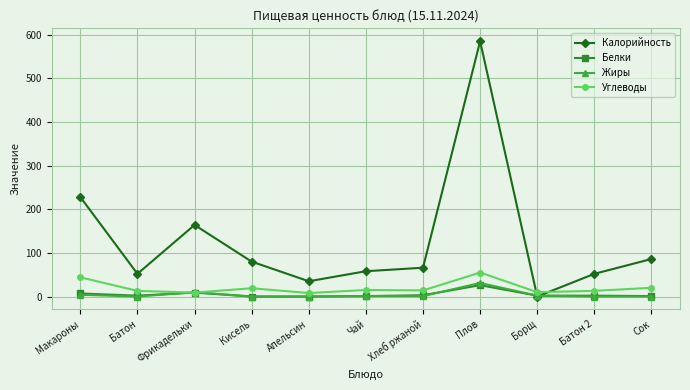

How many data points in Углеводы are less than 14?

5